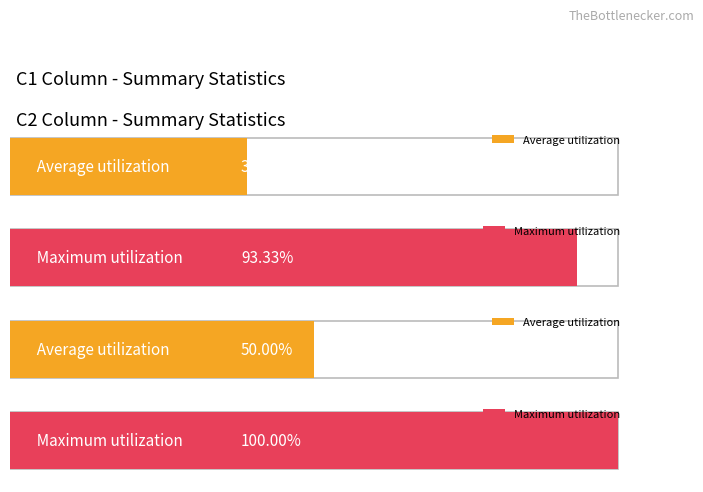

Does the chart contain stacked bars?

No